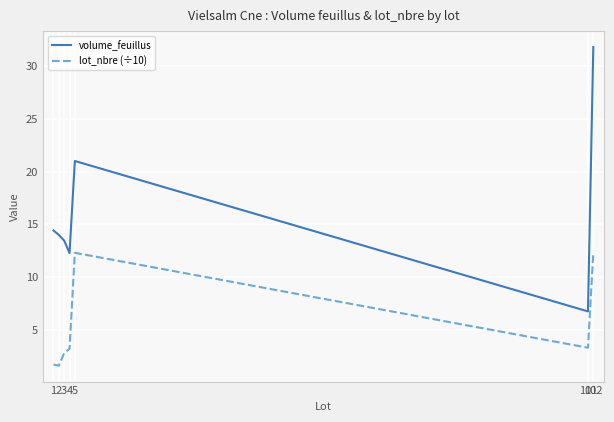

How many interior local peaks does the lot_nbre (÷10) series have?

1